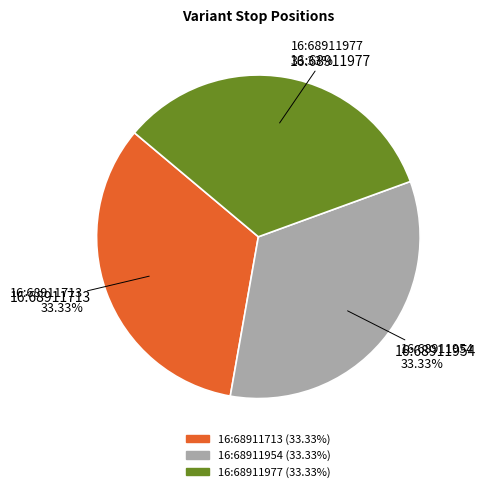

How many slices are in this pie chart?

3